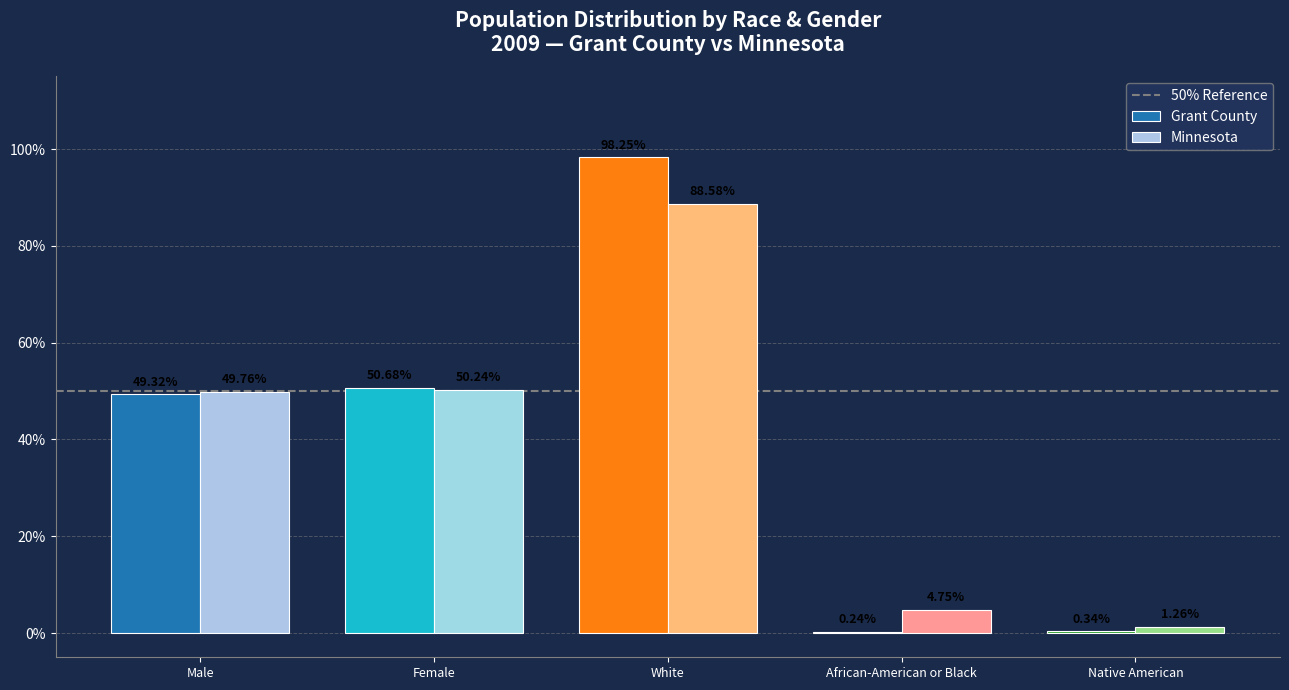

The value of Minnesota at Female is 0.5. True or false?

True